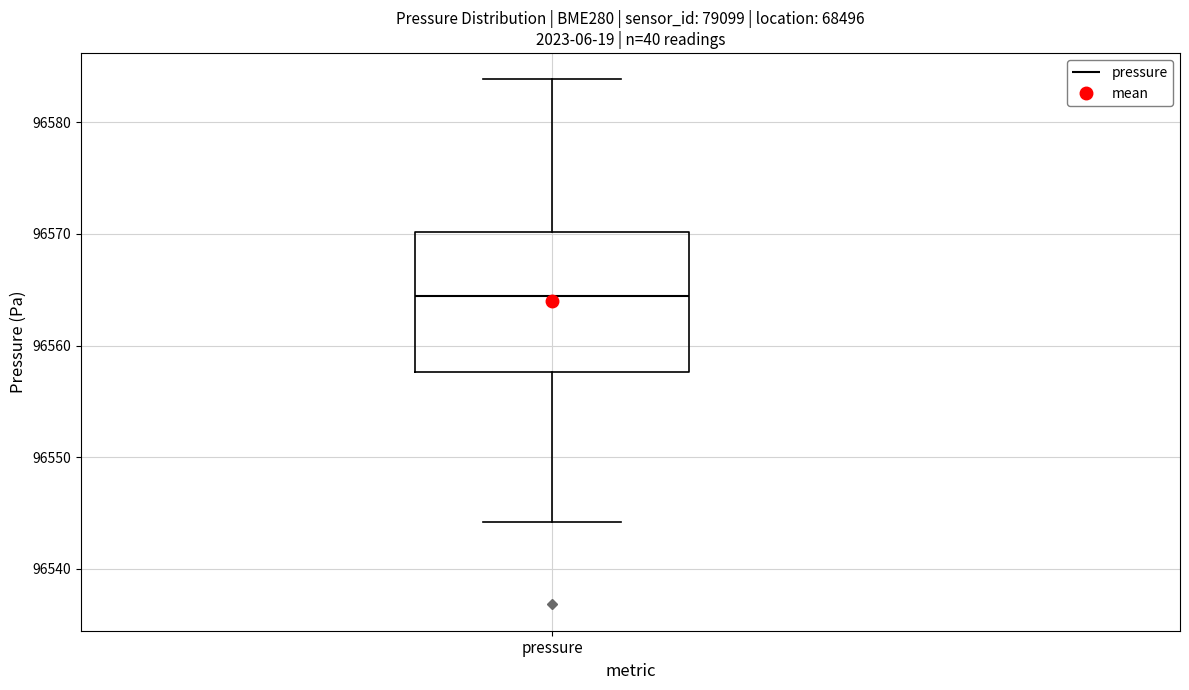

Transcribe this box plot: give where the median line is, the range the box spans, and where the two whiskers end, as read against the y-axis. The values are not printed on the chart, so give them approximately, as read against the axis.

median 96564, box 96558 to 96570, whiskers 96544 to 96584